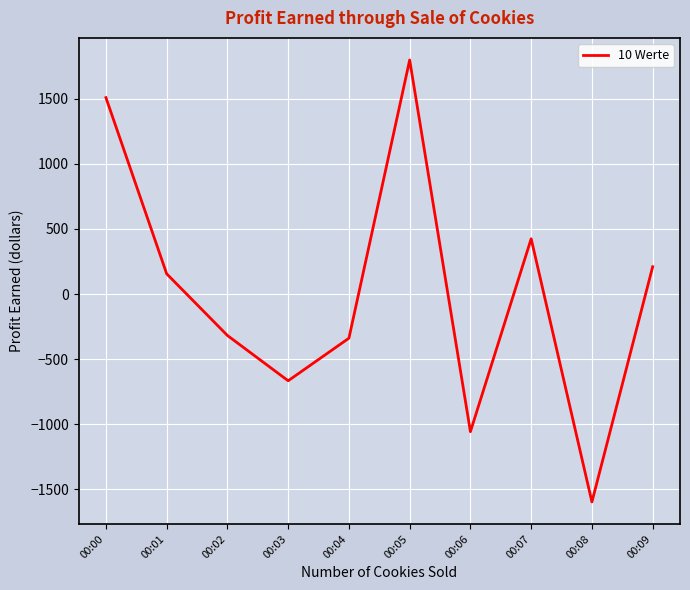

True or false: there are more than 2 points higher than both neighbors.

False